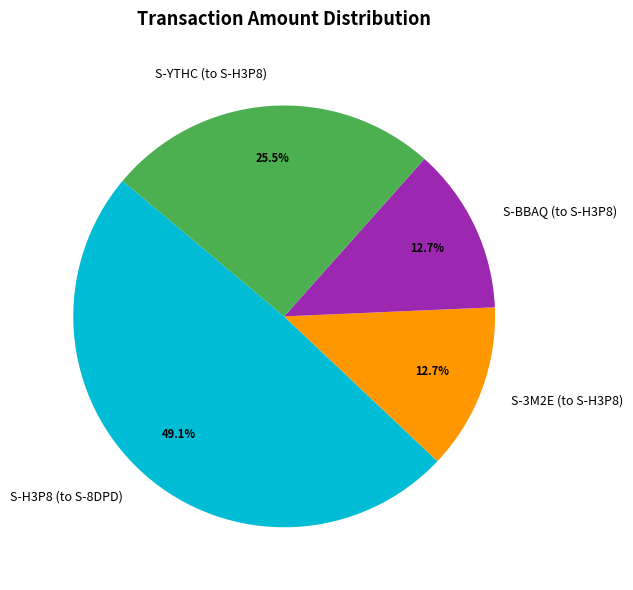

How many slices are in this pie chart?

4